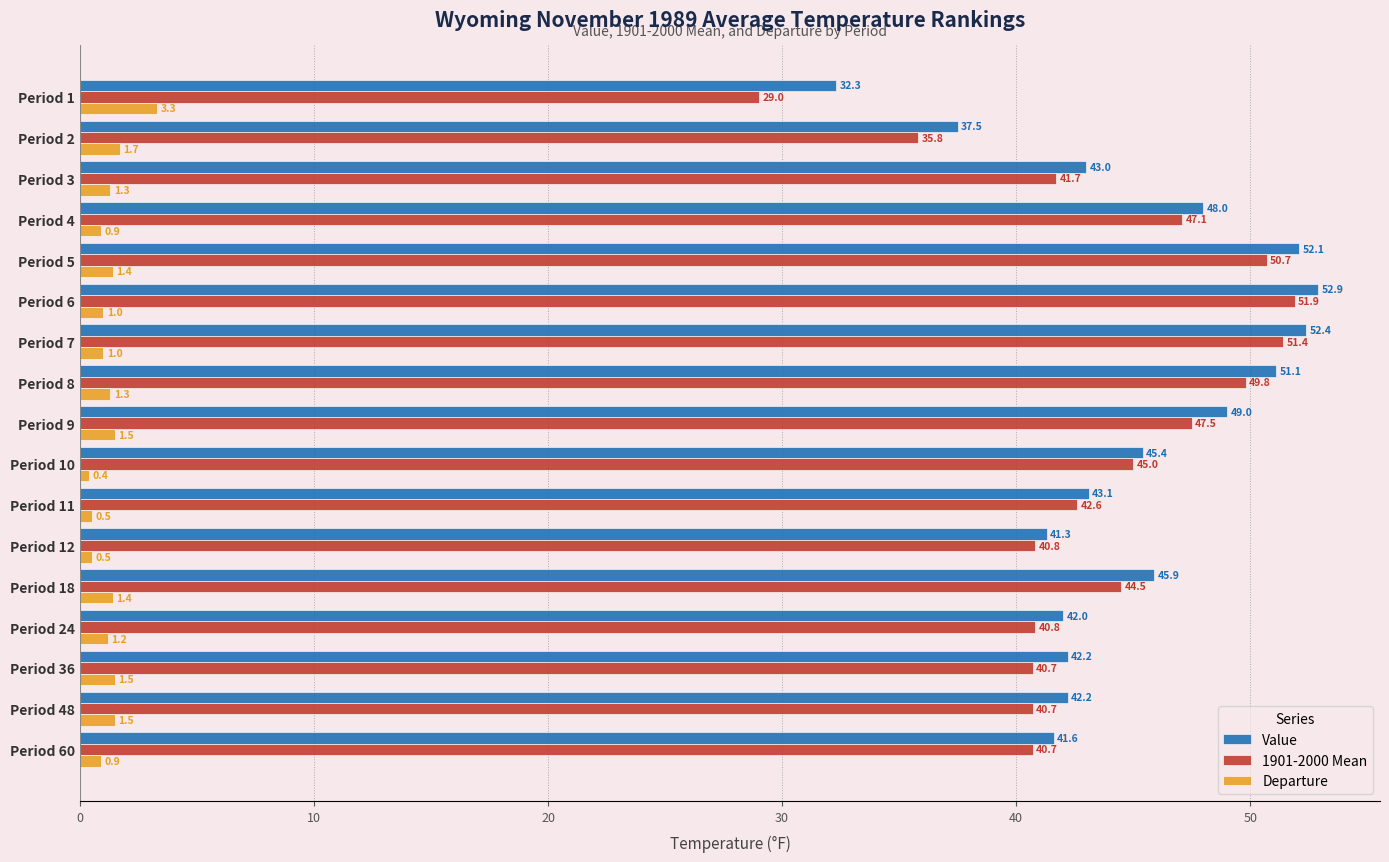

What is the difference between the maximum and minimum values in the Value series?

20.6